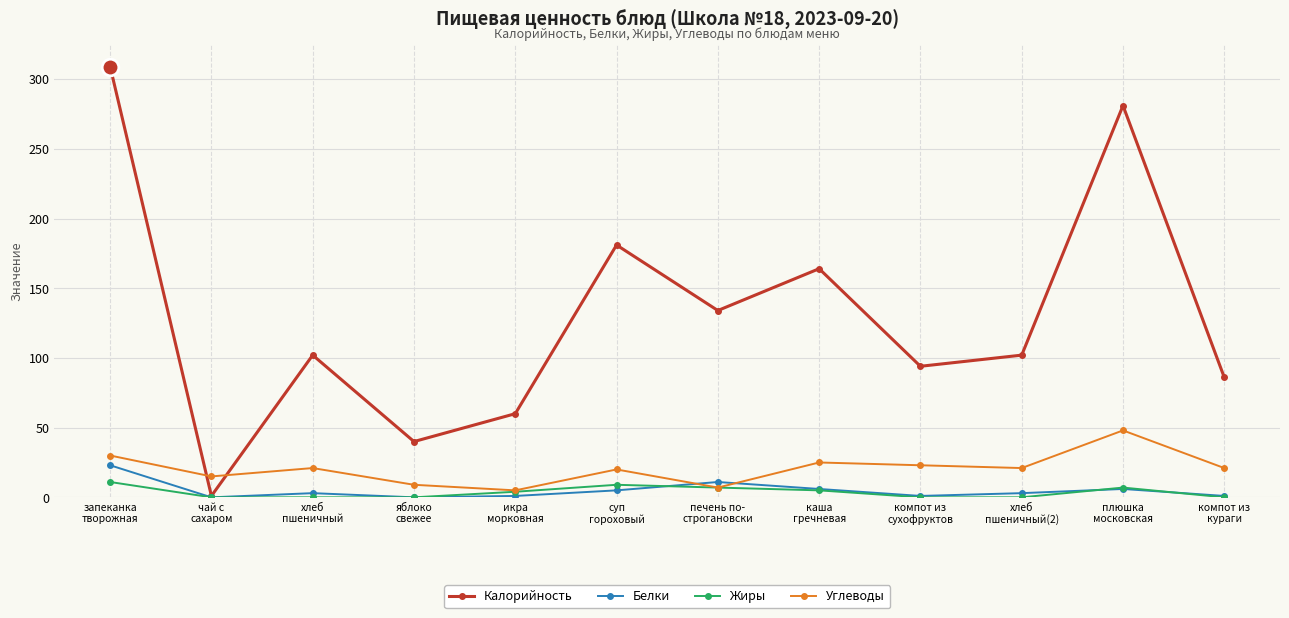

Which series has the largest range (max minus min)?

Калорийность